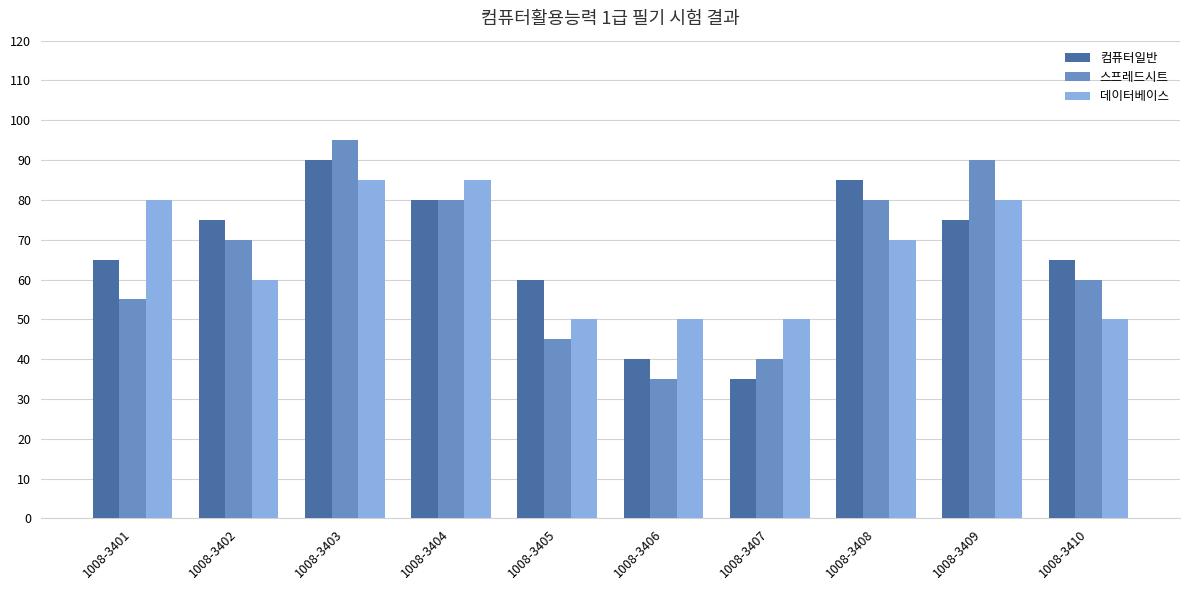

Is it true that 컴퓨터일반 equals 35 at 1008-3407?

True